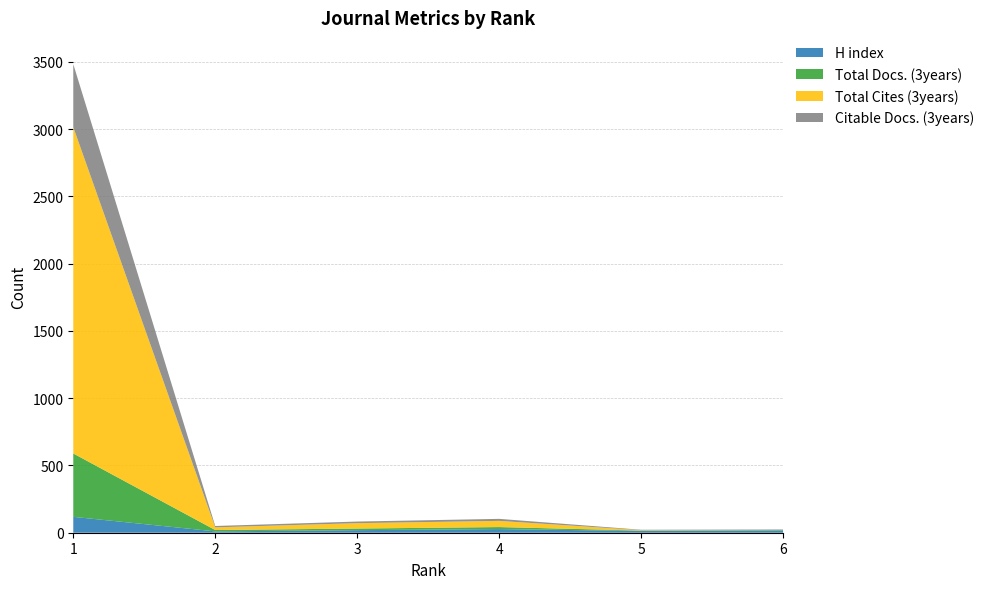

Reading right to left, transcribe all the data shown in this chart.

H index: 16	13	27	19	10	118
Total Docs. (3years): 4	3	15	12	10	471
Total Cites (3years): 0	3	46	40	20	2425
Citable Docs. (3years): 4	3	15	12	10	469